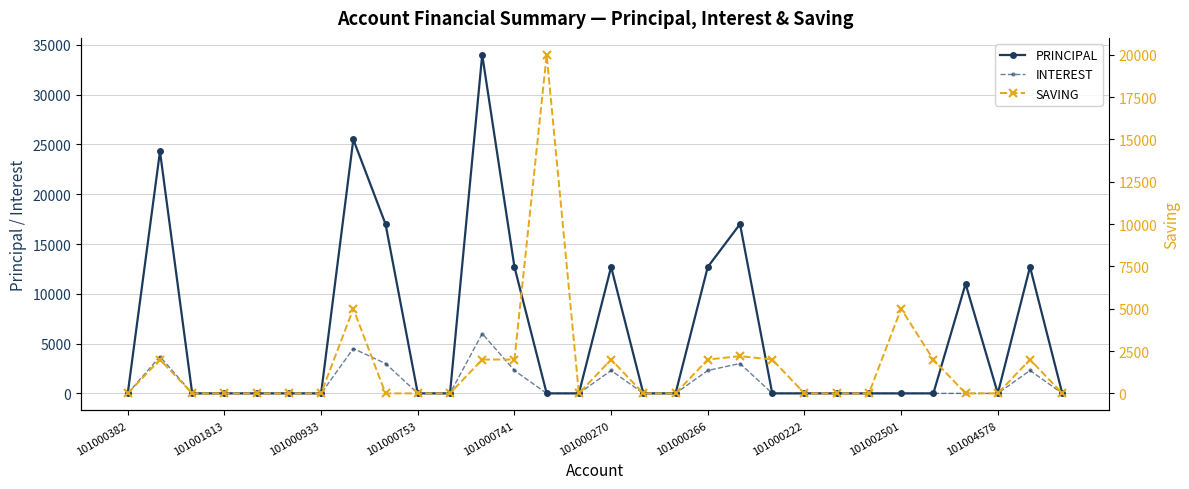

At 19, list the series in order from largest to smallest.

PRINCIPAL, INTEREST, SAVING